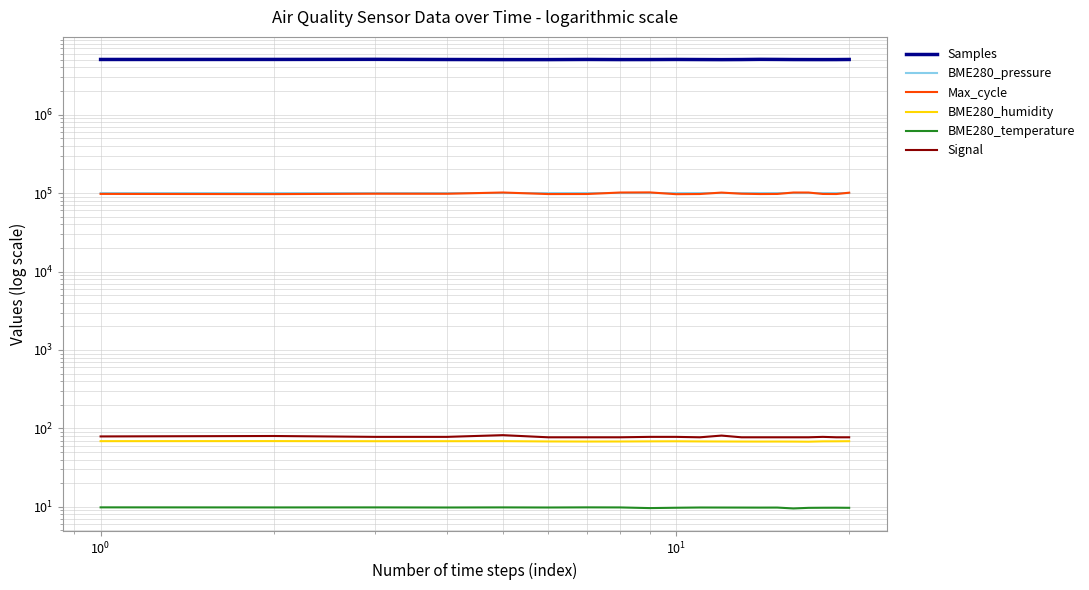

What are all the series names shown in the legend?

Samples, BME280_pressure, Max_cycle, BME280_humidity, BME280_temperature, Signal